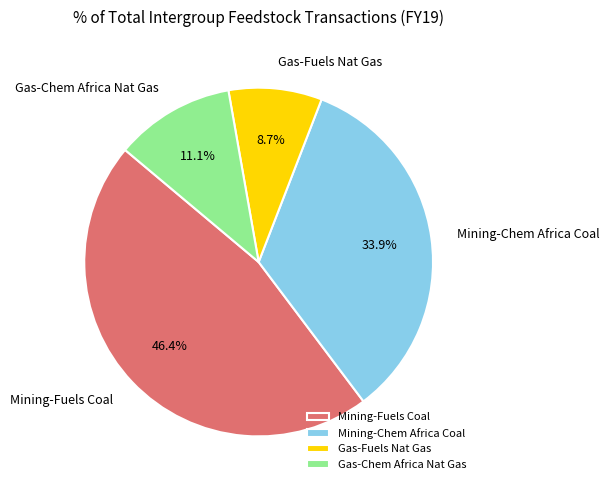

Count the number of slices in the pie.

4